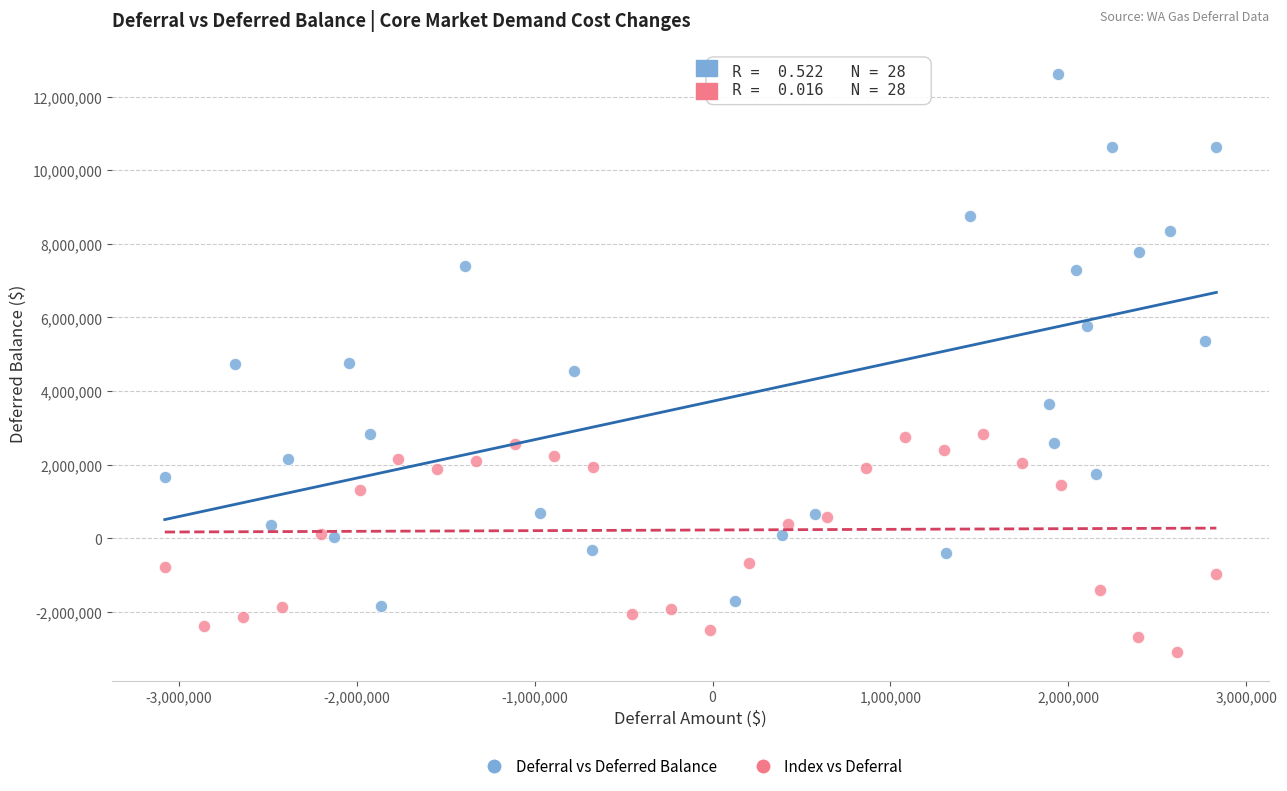

What are all the series names shown in the legend?

Deferral vs Deferred Balance, Index vs Deferral